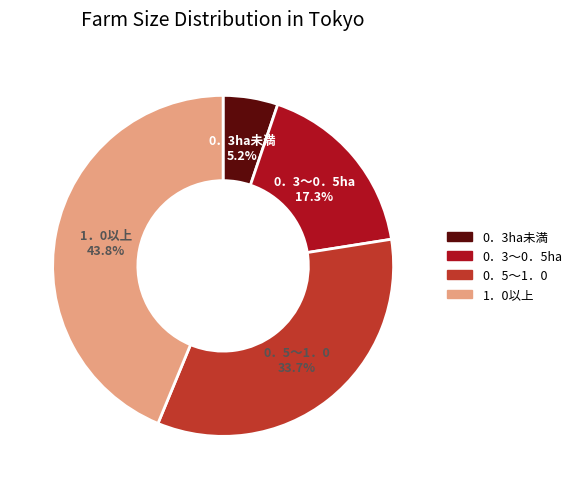

Does any single category account for the majority?

No